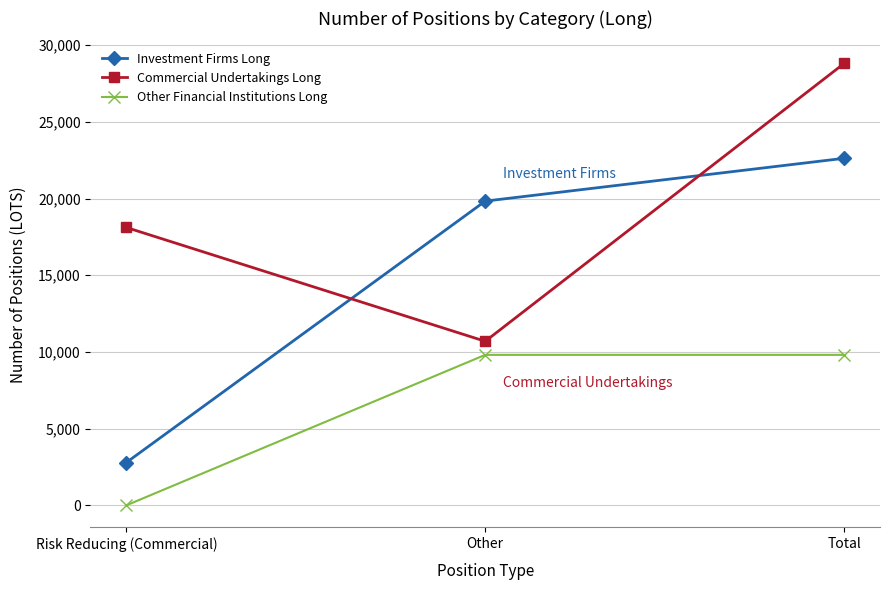

At which label does Commercial Undertakings Long reach its minimum?

Other